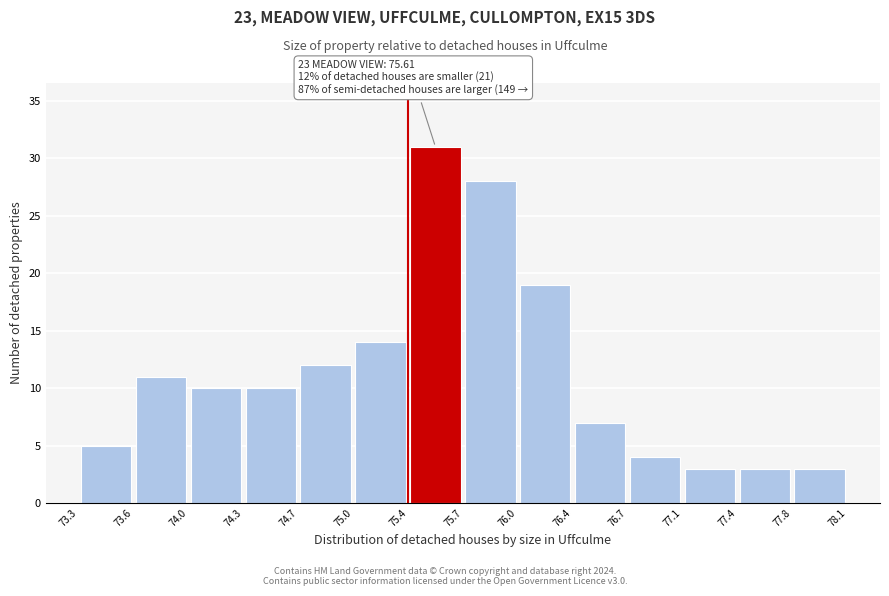

Over which range of the x-axis is the bar tallest?

75.4 to 75.7